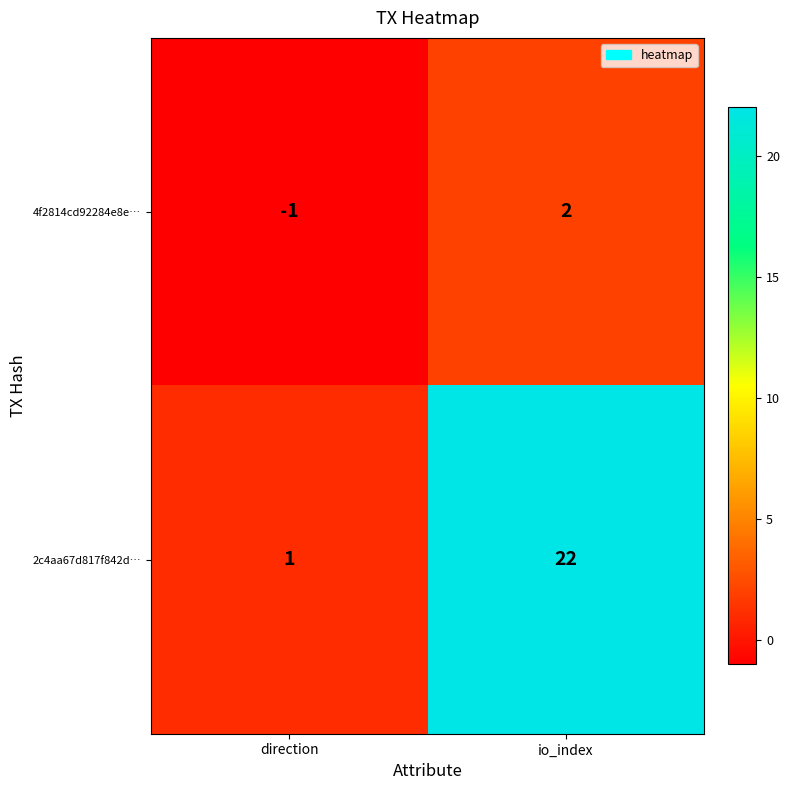

Rank the series by their maximum value, from highest to lowest.

2c4aa67d817f842d…, 4f2814cd92284e8e…